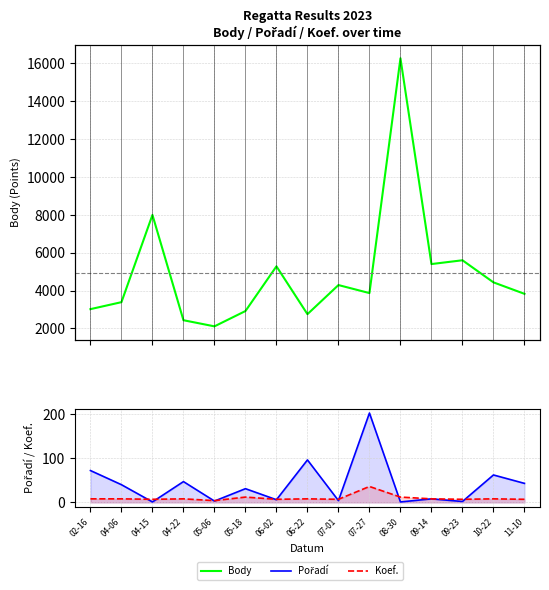

Where do Pořadí and Koef. first cross each other?

04-06 and 04-15